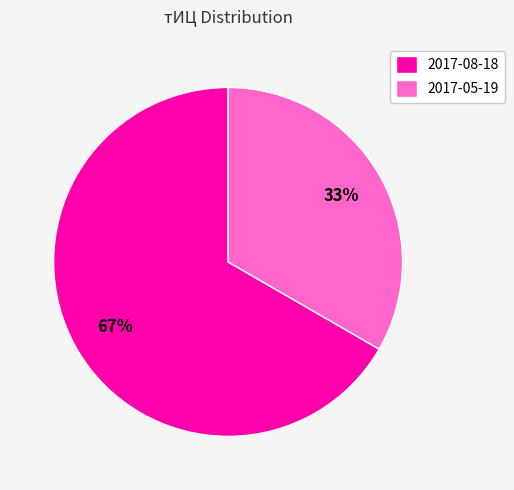

Rank the categories by value from lowest to highest.

2017-05-19, 2017-08-18